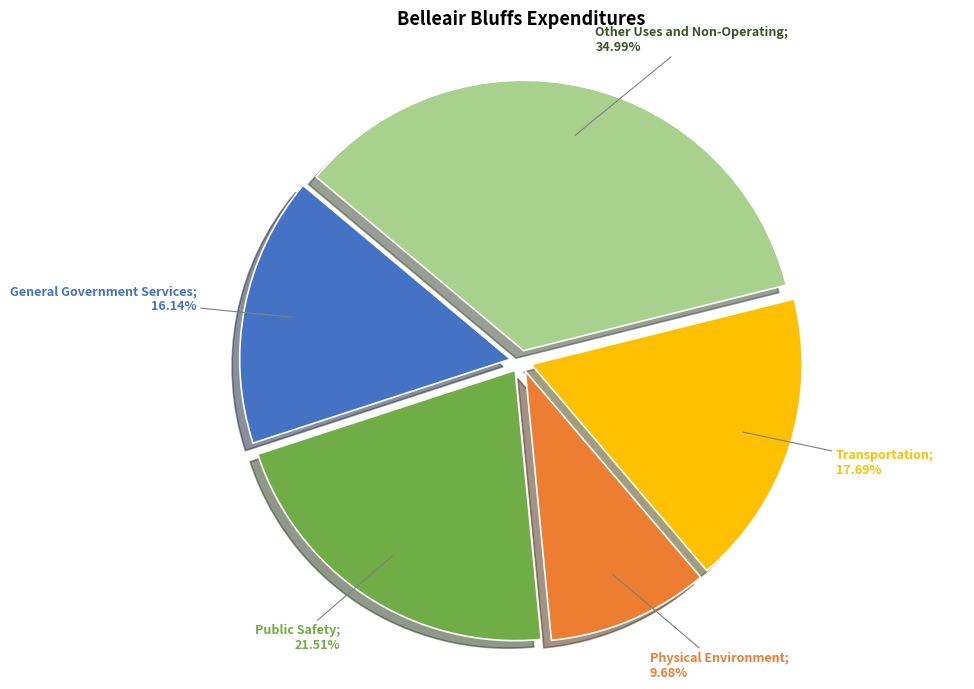

Does any single category account for the majority?

No